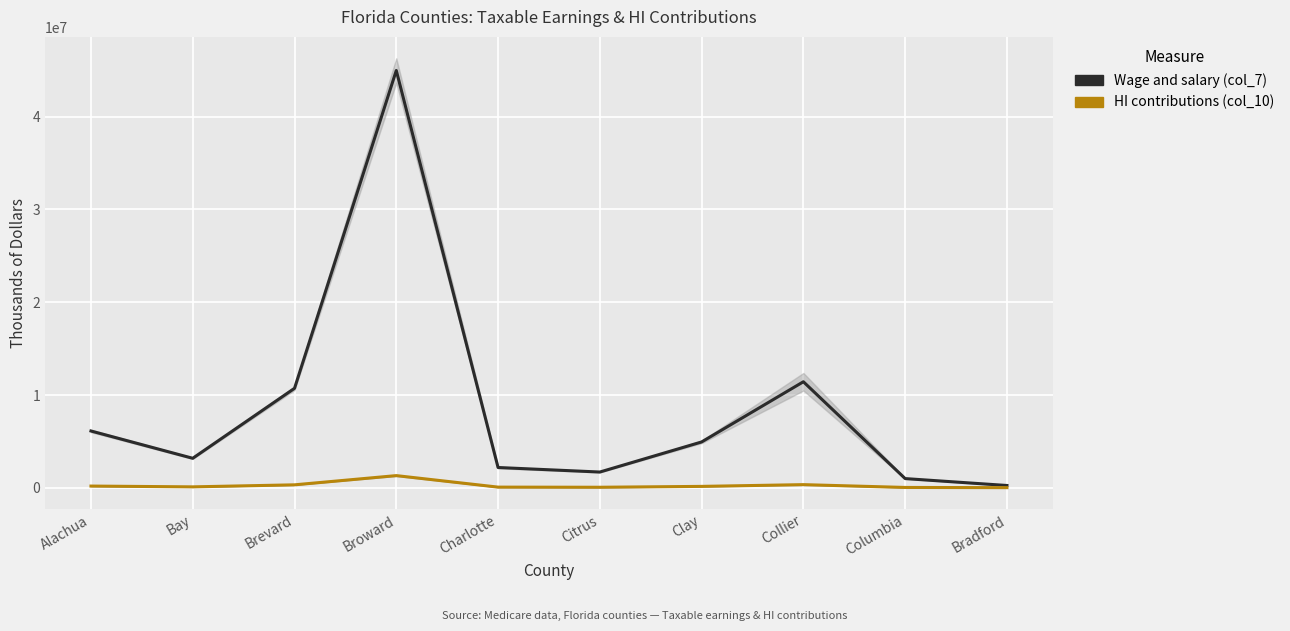

Reading left to right, transcribe all the data shown in this chart.

Wage and salary (col_7) (trend): 6116585.5	3173355.5	10718928.5	44989690.5	2178497.0	1690458.5	4934178.0	11425508.0	983773.5	239593.5
HI contributions (col_10) (trend): 177380.5	92027.5	310849.0	1304701.5	63176.5	49023.5	143091.0	331339.5	28529.5	6948.5